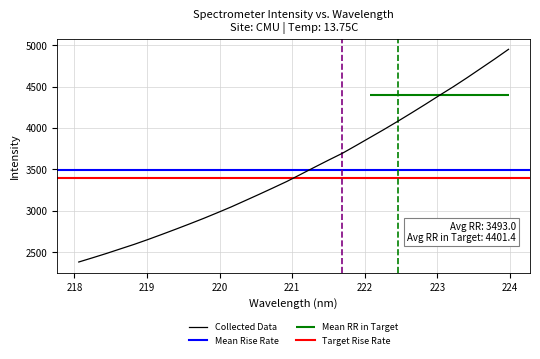

The chart shows a value of 4049.4 at 224. True or false?

False